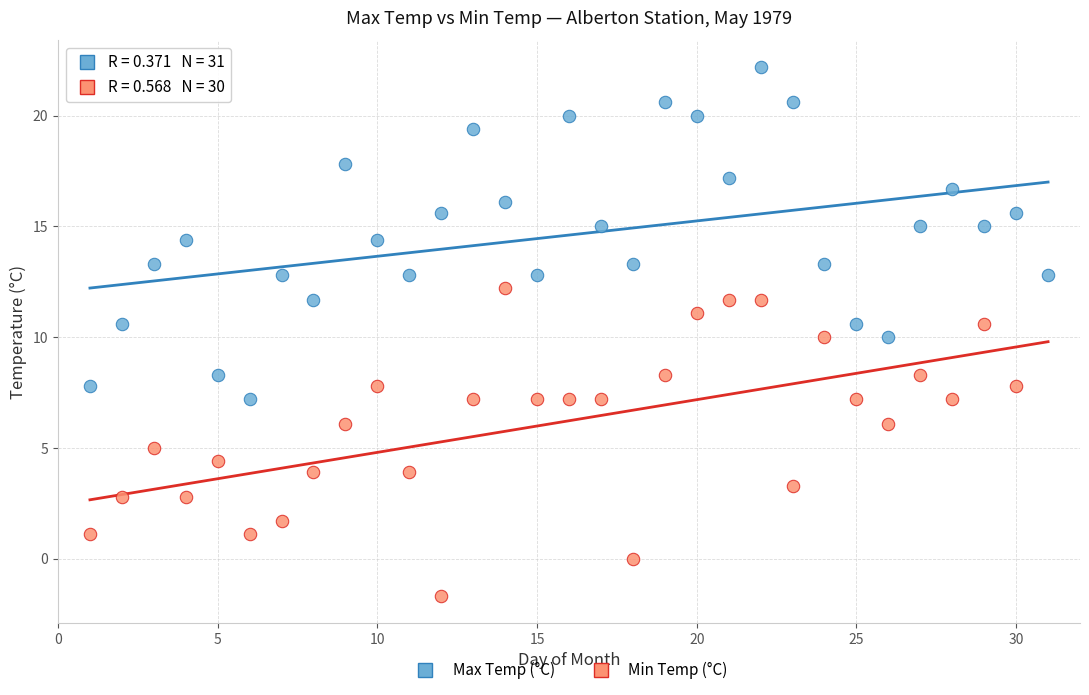

Which series contains the lowest Y value?

Min Temp (°C)